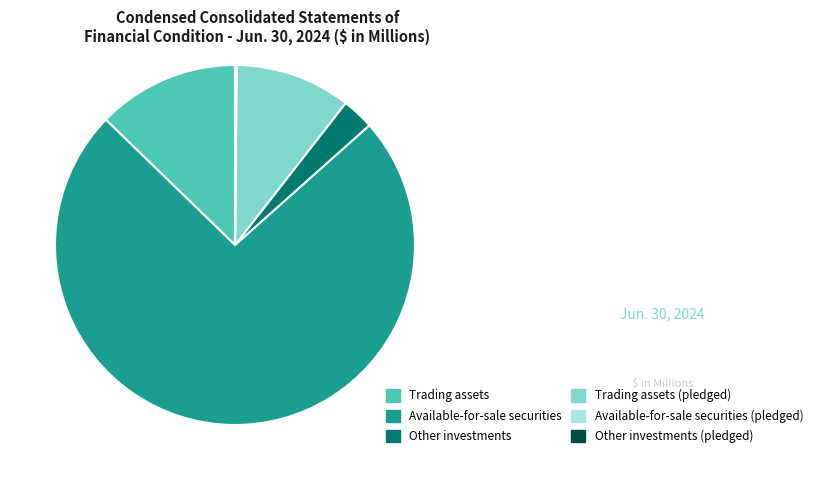

Which has a higher value, Trading assets (pledged) or Available-for-sale securities?

Available-for-sale securities